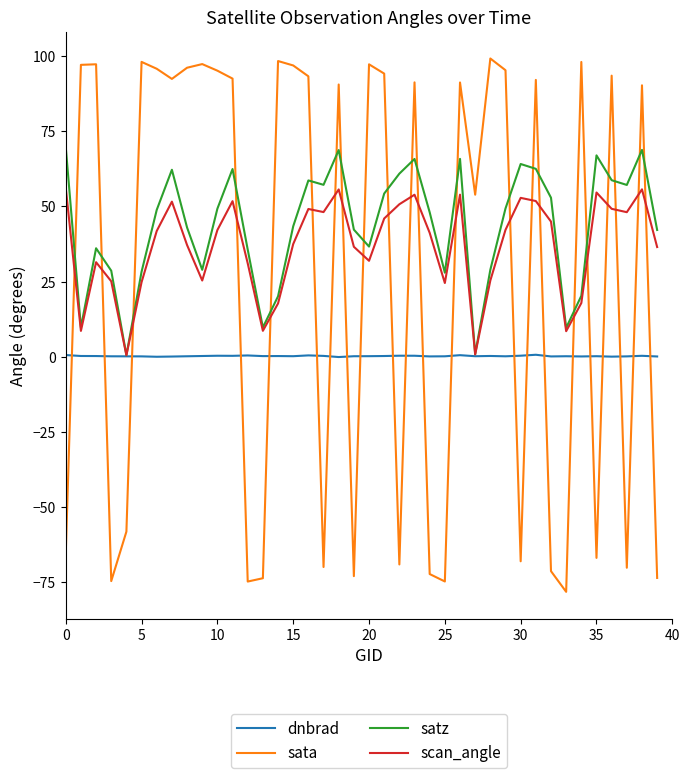

What are all the series names shown in the legend?

dnbrad, sata, satz, scan_angle